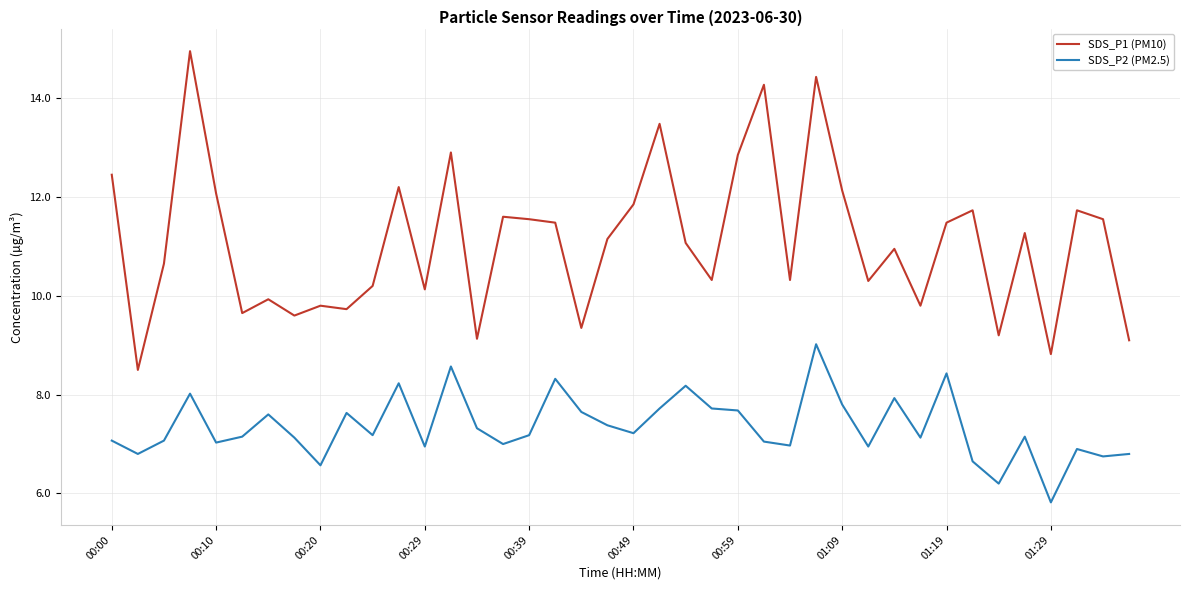

Which series has the largest total across all categories?

SDS_P1 (PM10)